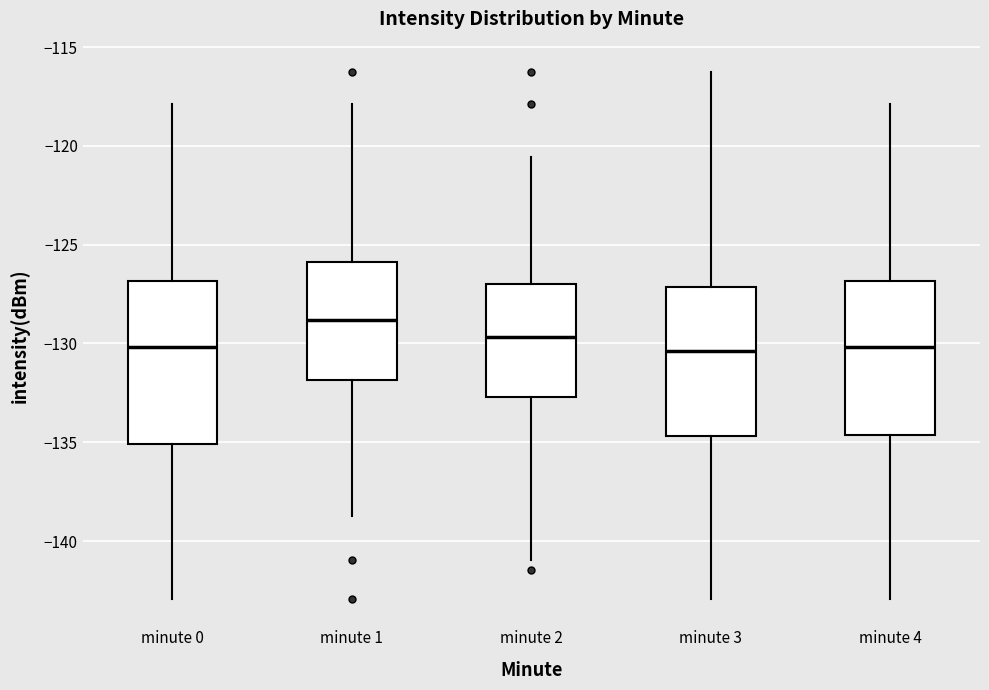

Reading left to right, transcribe this box plot: for each box, give where its median line is, the range the box spans, and where its two whiskers end, as read against the y-axis. The values are not printed on the chart, so give them approximately, as read against the axis.

minute 0: median -130.0, box -135.0 to -127.0, whiskers -143.0 to -118.0
minute 1: median -129.0, box -132.0 to -126.0, whiskers -138.5 to -118.0
minute 2: median -129.5, box -132.5 to -127.0, whiskers -141.0 to -120.5
minute 3: median -130.5, box -134.5 to -127.0, whiskers -143.0 to -116.5
minute 4: median -130.0, box -134.5 to -127.0, whiskers -143.0 to -118.0